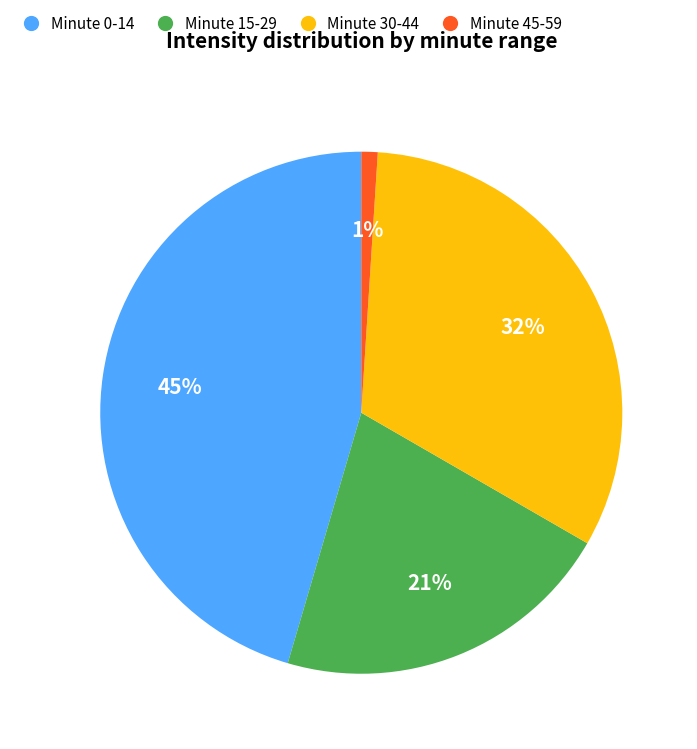

To the nearest percent, what is the difference between the largest and smallest slice percentages?

44%